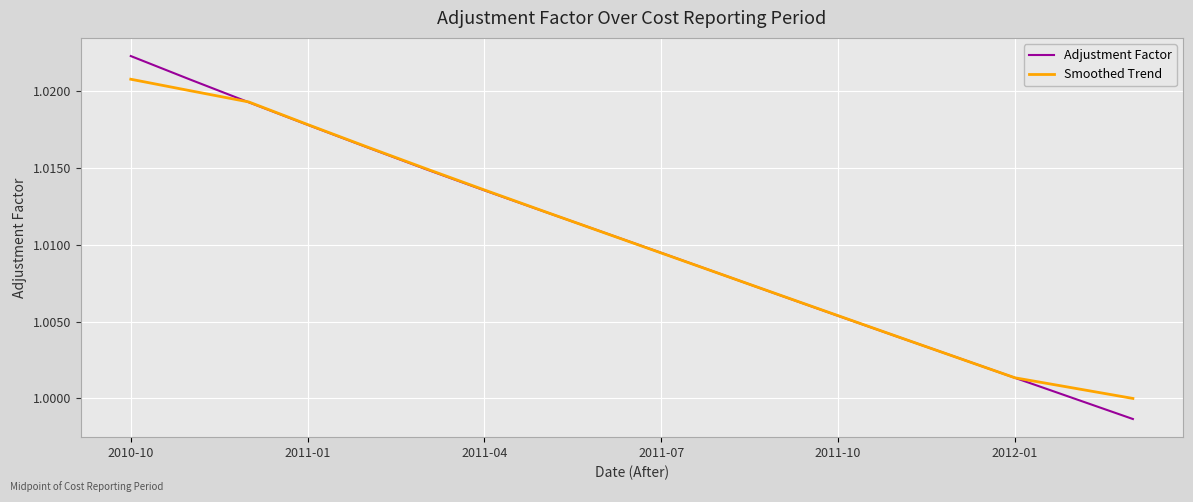

Does the chart display data point markers on the line(s)?

No